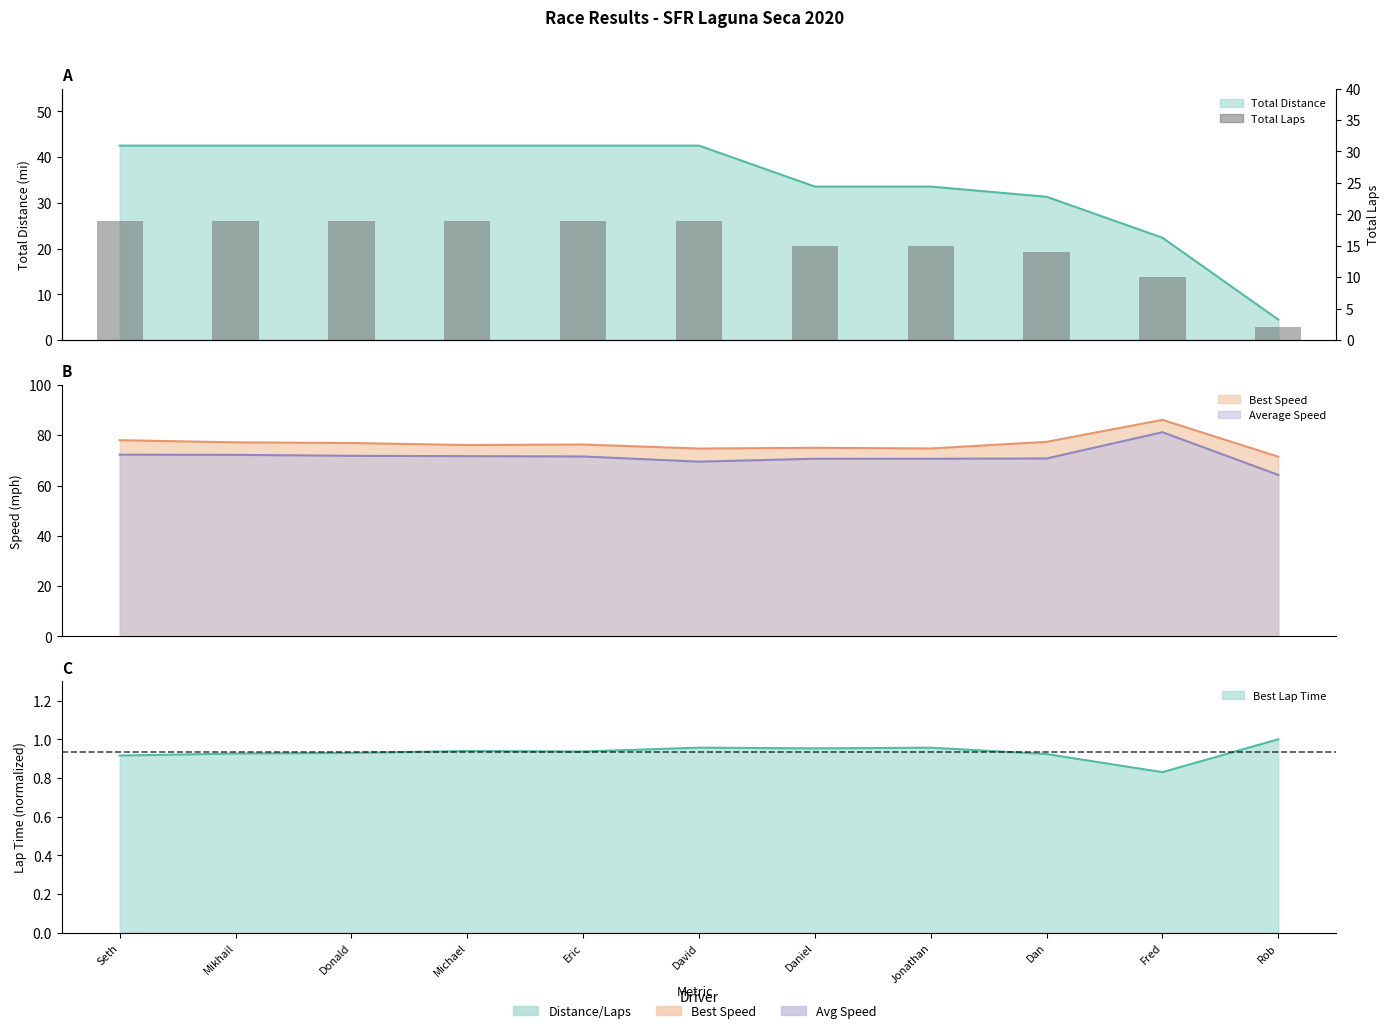

Reading left to right, extract all data points from this chart.

Seth=19	Mikhail=19	Donald=19	Michael=19	Eric=19	David=19	Daniel=15	Jonathan=15	Dan=14	Fred=10	Rob=2